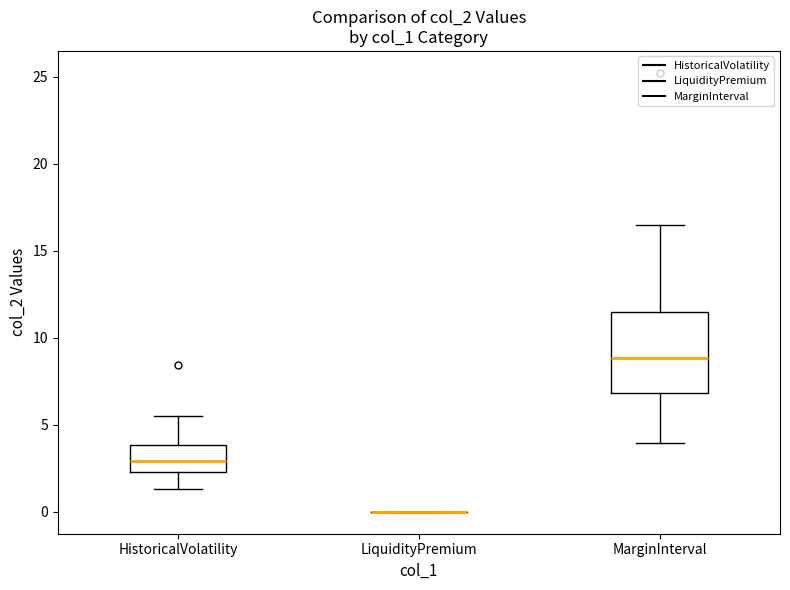

Where is the lower edge of the box for HistoricalVolatility on the y-axis? The values are not printed on the chart, so give them approximately, as read against the axis.

2.5